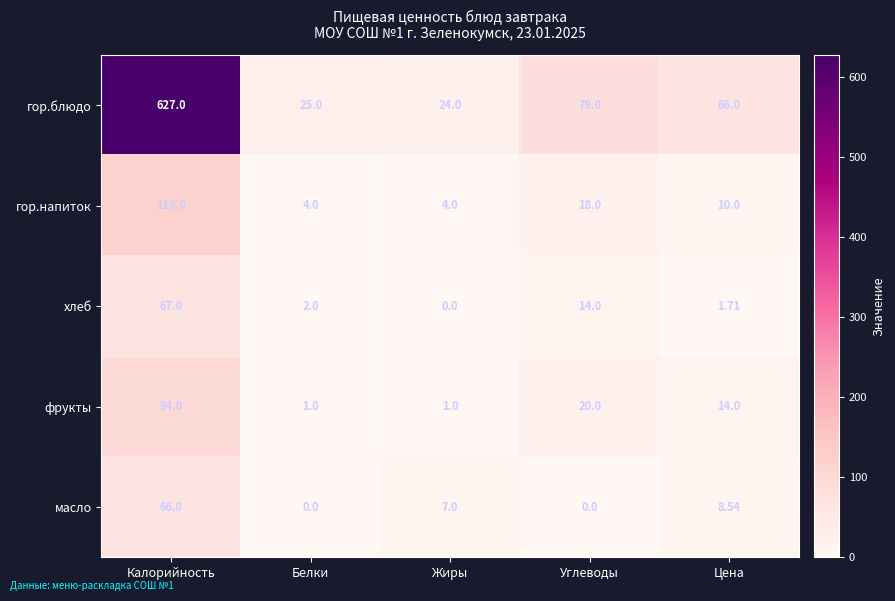

Is the value of гор.блюдо at Цена greater than the value of гор.напиток at Цена?

Yes